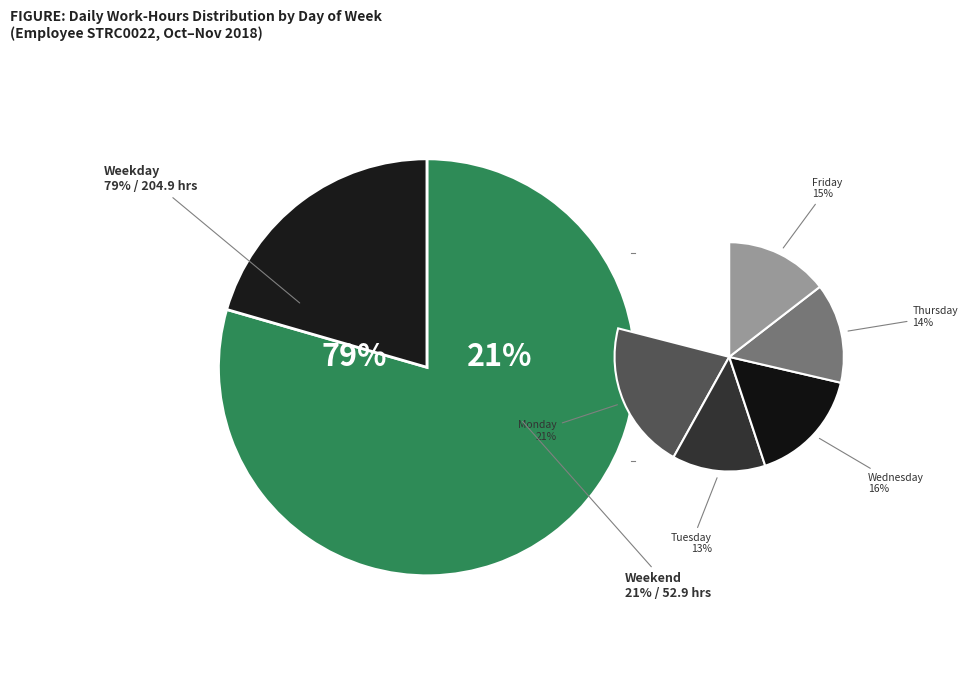

Is Wed the majority of the pie?

No